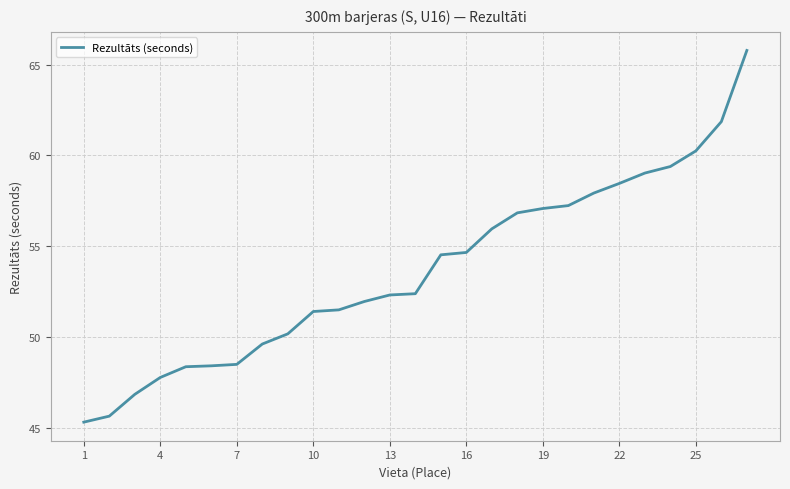

What is the minimum value shown in the chart?

45.3